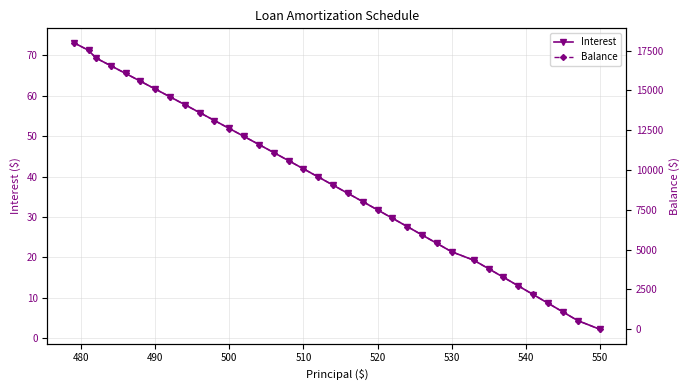

True or false: Interest and Balance cross at least once.

True